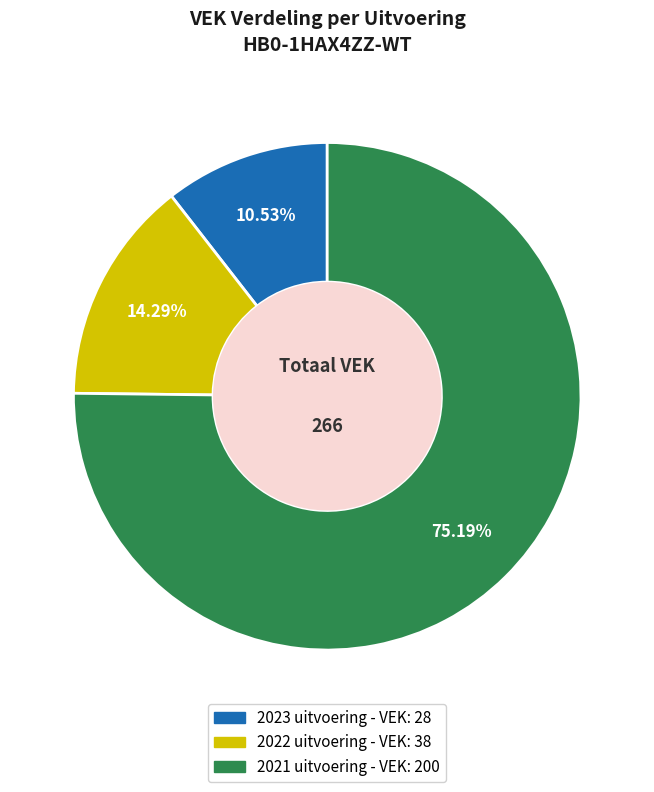

Between 2022 uitvoering and 2021 uitvoering, which is larger?

2021 uitvoering